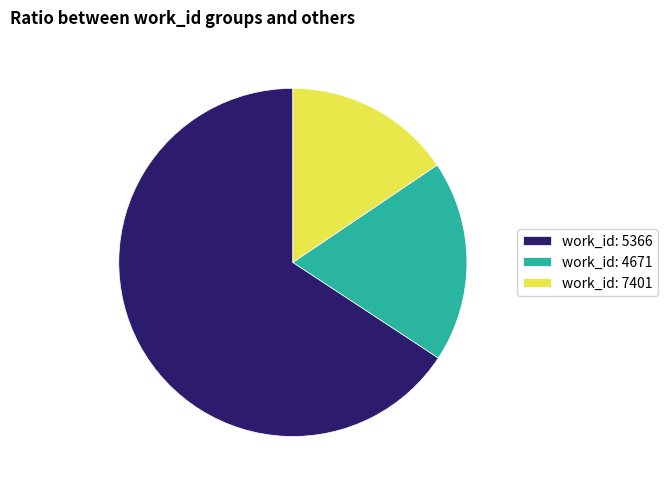

Rank the categories by value from lowest to highest.

work_id: 7401, work_id: 4671, work_id: 5366